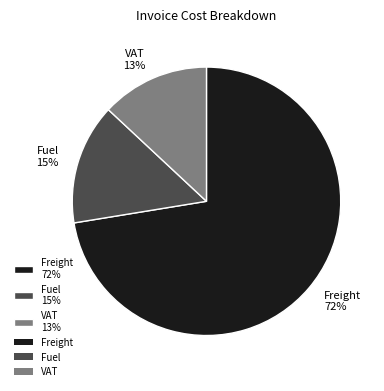

Is it true that Freight 72% is 58% of the pie?

False